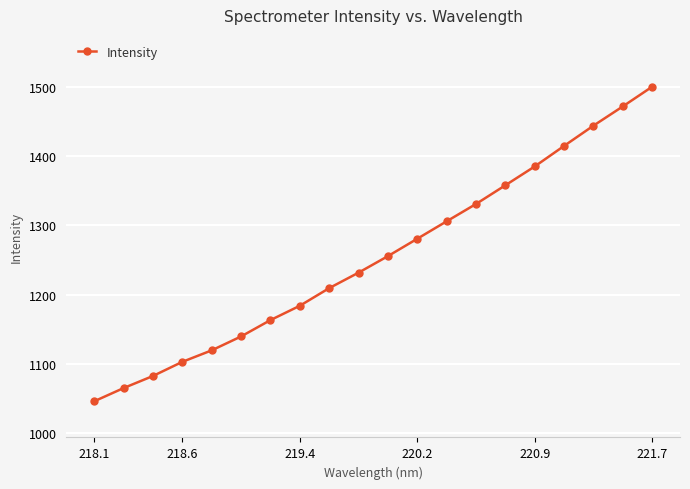

What is the sum of all values?

25089.4